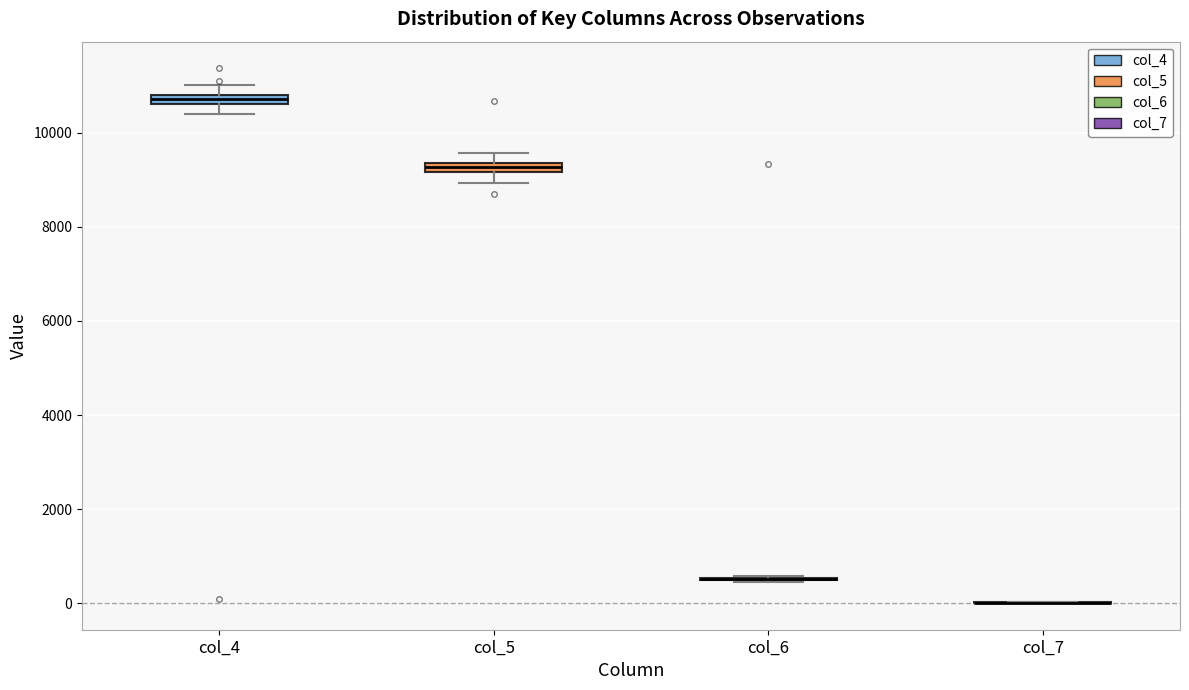

Where is the lower edge of the box for col_5 on the y-axis? The values are not printed on the chart, so give them approximately, as read against the axis.

9200